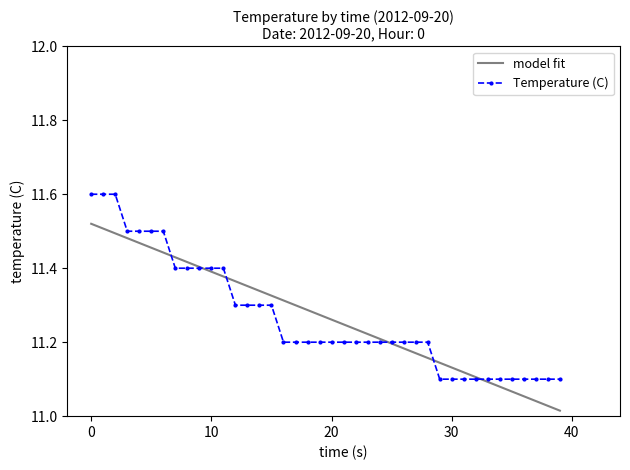

List the series in order of their peak value, lowest first.

model fit, Temperature (C)